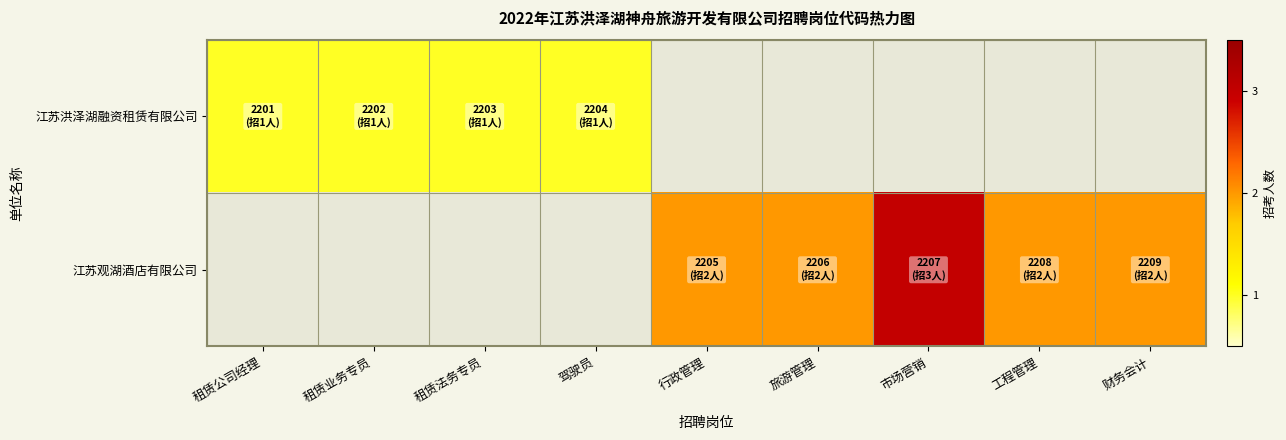

Reading right to left, extract all data points from this chart.

江苏洪泽湖融资租赁有限公司: 财务会计=0	工程管理=0	市场营销=0	旅游管理=0	行政管理=0	驾驶员=1	租赁法务专员=1	租赁业务专员=1	租赁公司经理=1
江苏观湖酒店有限公司: 财务会计=2	工程管理=2	市场营销=3	旅游管理=2	行政管理=2	驾驶员=0	租赁法务专员=0	租赁业务专员=0	租赁公司经理=0